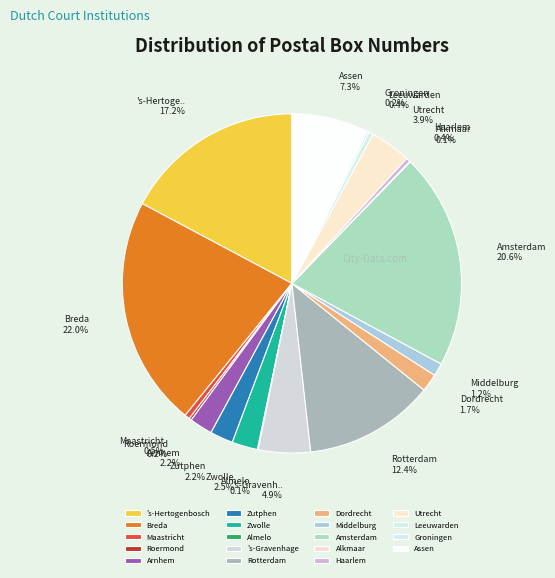

Combined, what portion of the pie is Alkmaar and Almelo?

0.1%